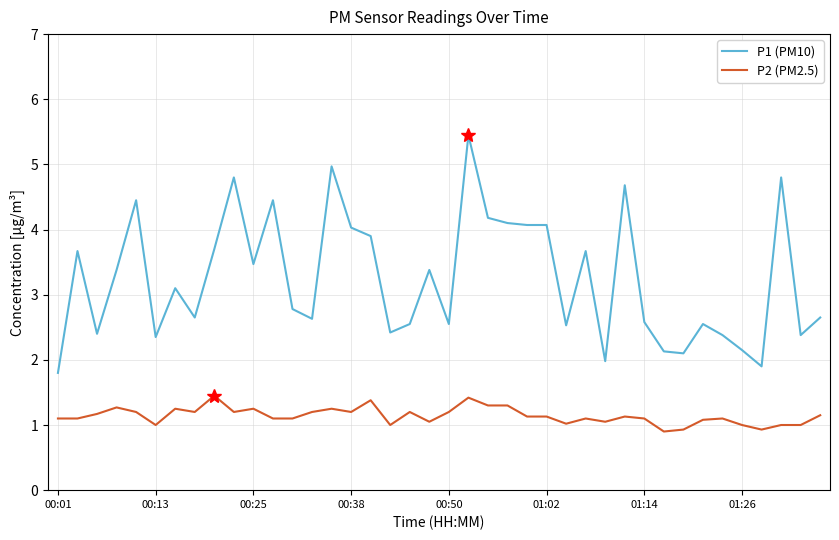

Which series has the largest total across all categories?

P1 (PM10)